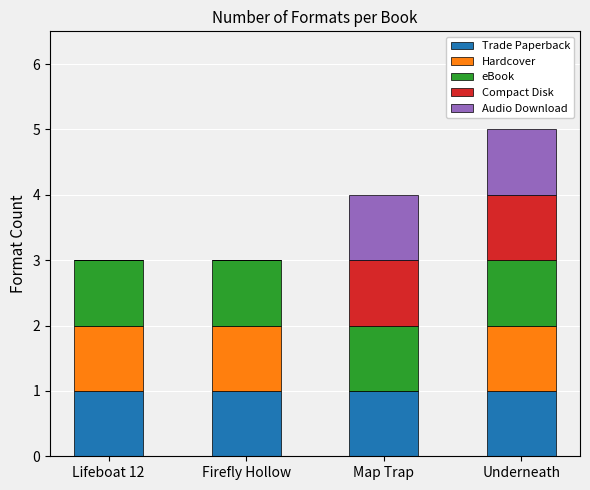

True or false: Trade Paperback has a value of 1 at Firefly Hollow.

True